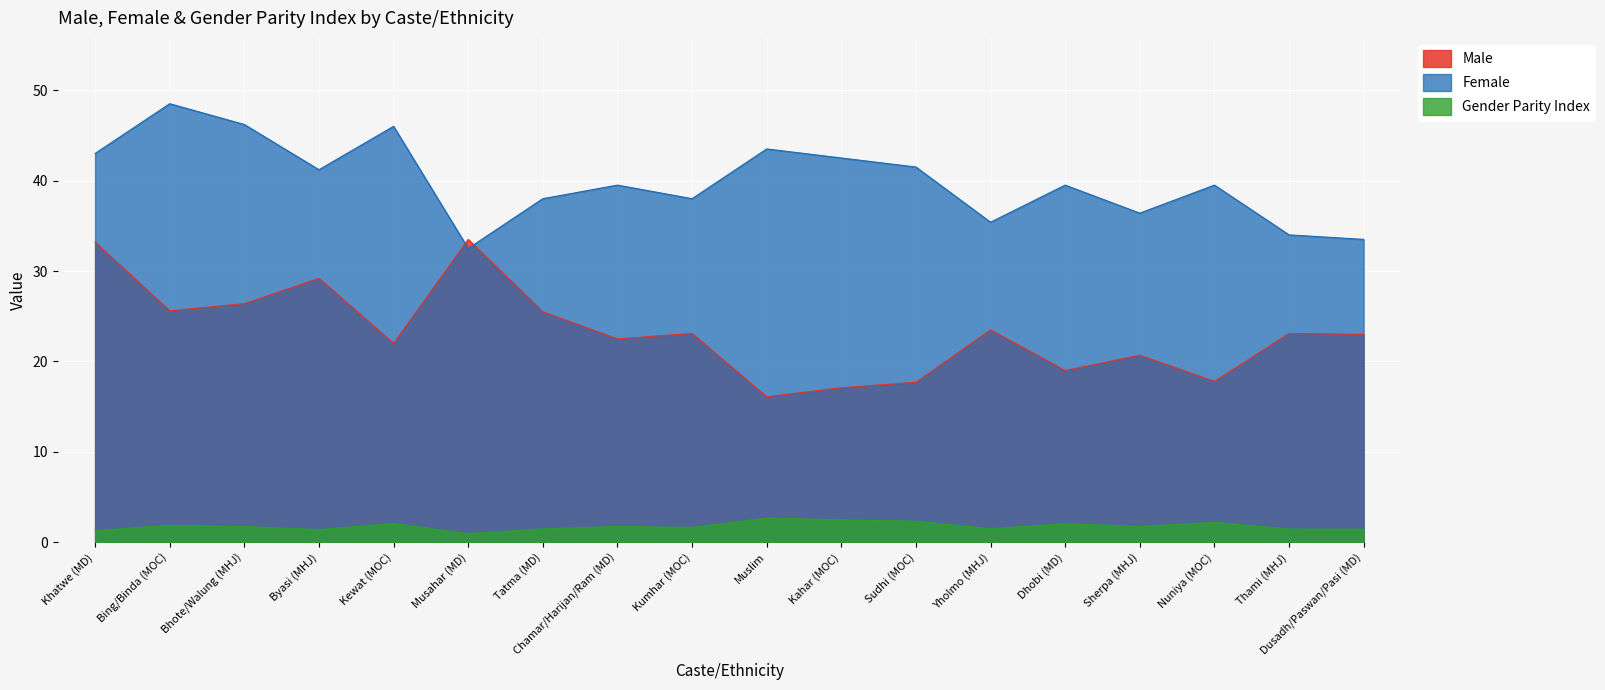

How many data points in Male are above 23?

9